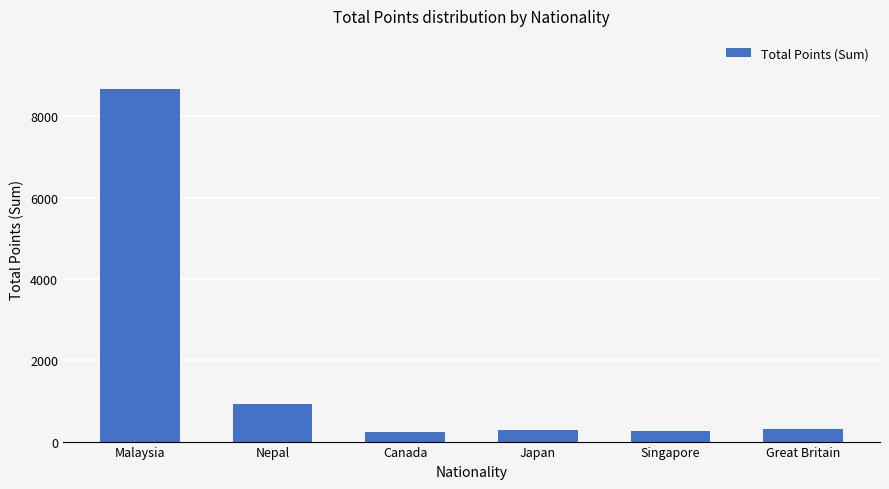

What is the minimum value shown in the chart?

240